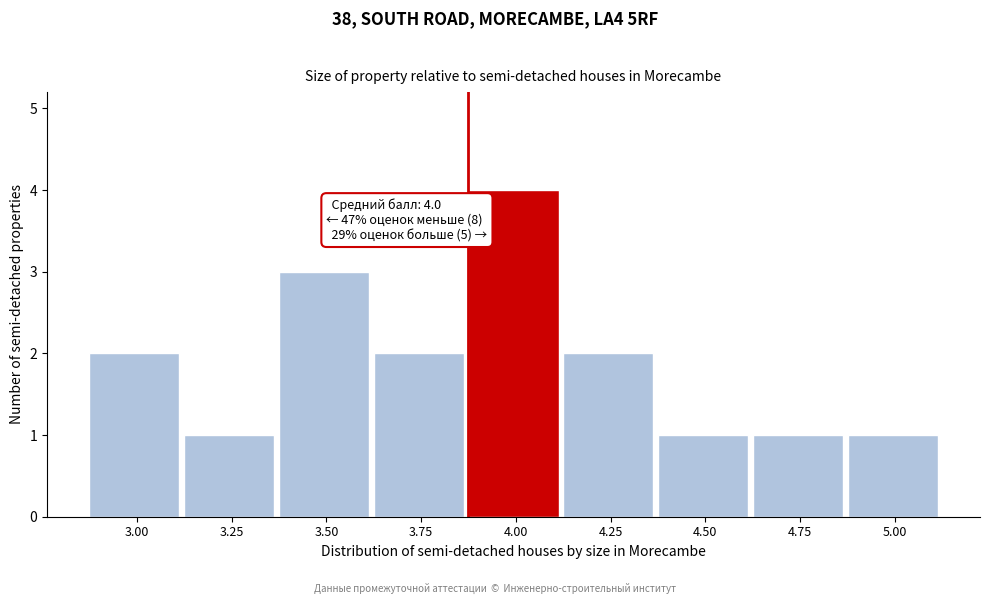

Reading left to right, what are all the values shown in this chart?

3.00=2	3.25=1	3.50=3	3.75=2	4.00=4	4.25=2	4.50=1	4.75=1	5.00=1